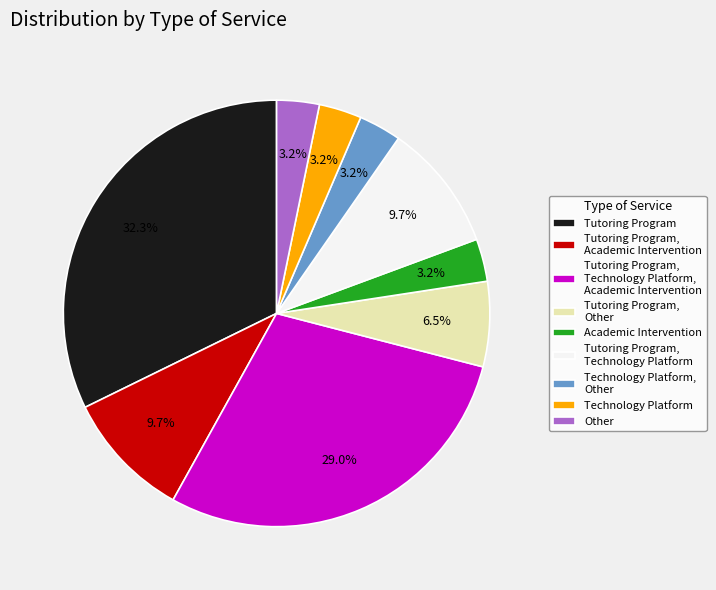

Combined, what portion of the pie is Tutoring Program, Academic Intervention and Other?

12.9%